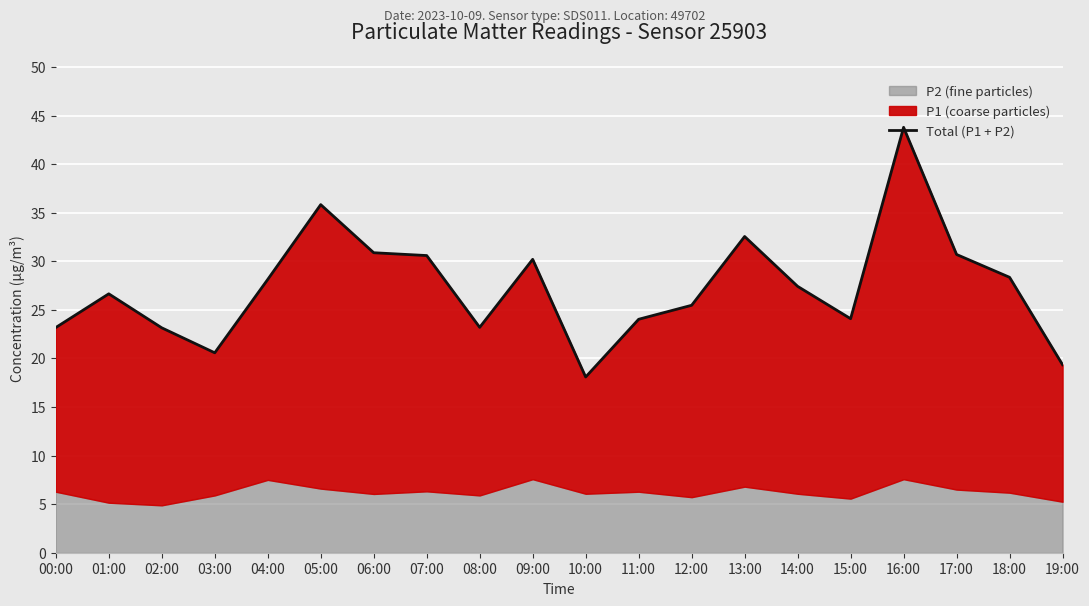

Count the number of values greater than 27.

10